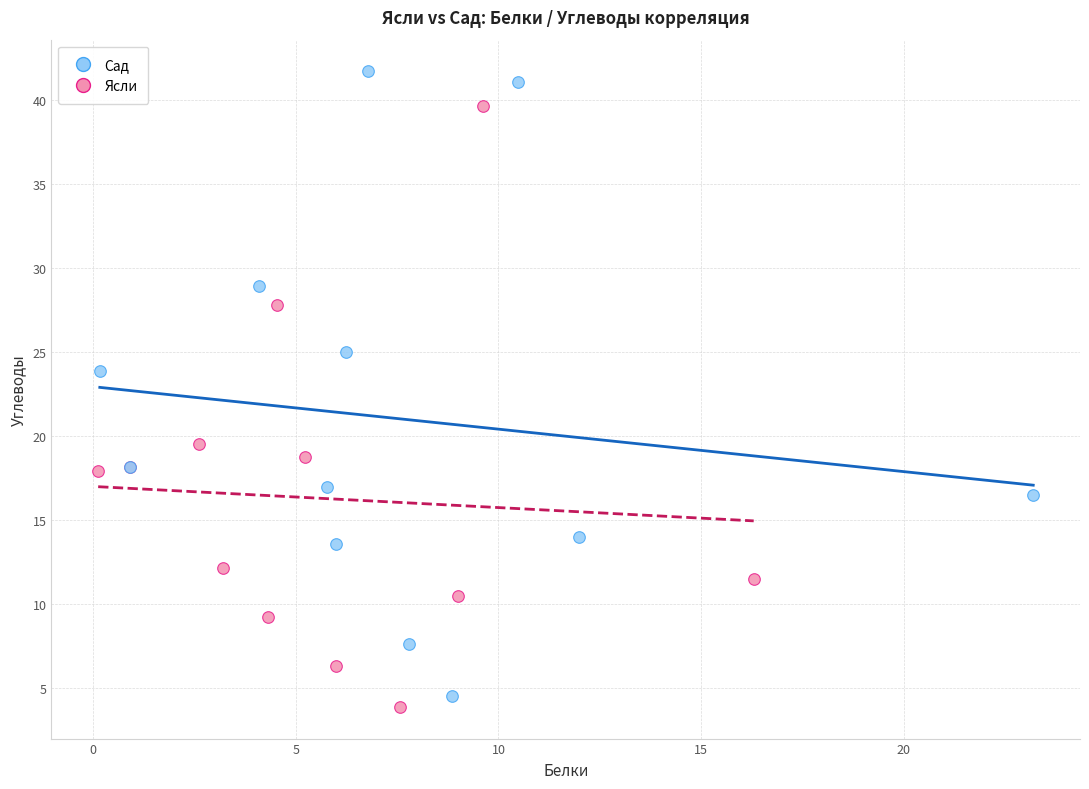

Which series contains the lowest Y value?

Ясли